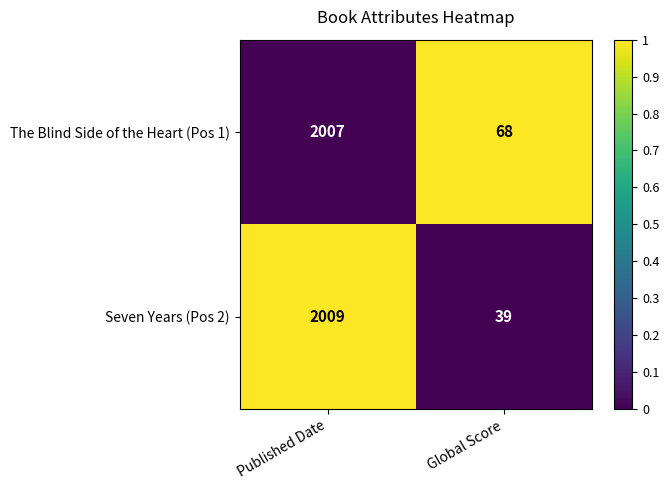

What is the difference between the The Blind Side of the Heart (Pos 1) values at Global Score and Published Date?

1939